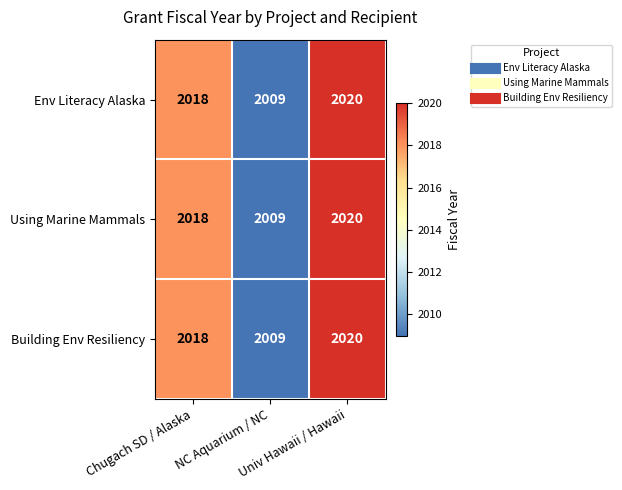

What is the greatest value displayed?

2020